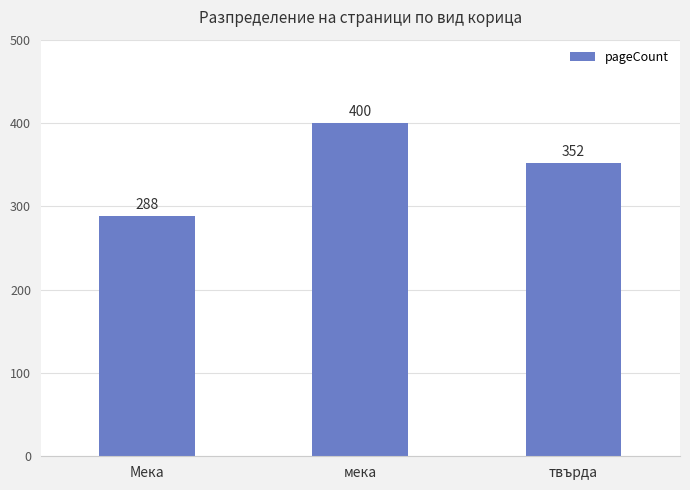

Reading left to right, list all the values displayed in this chart.

288	400	352